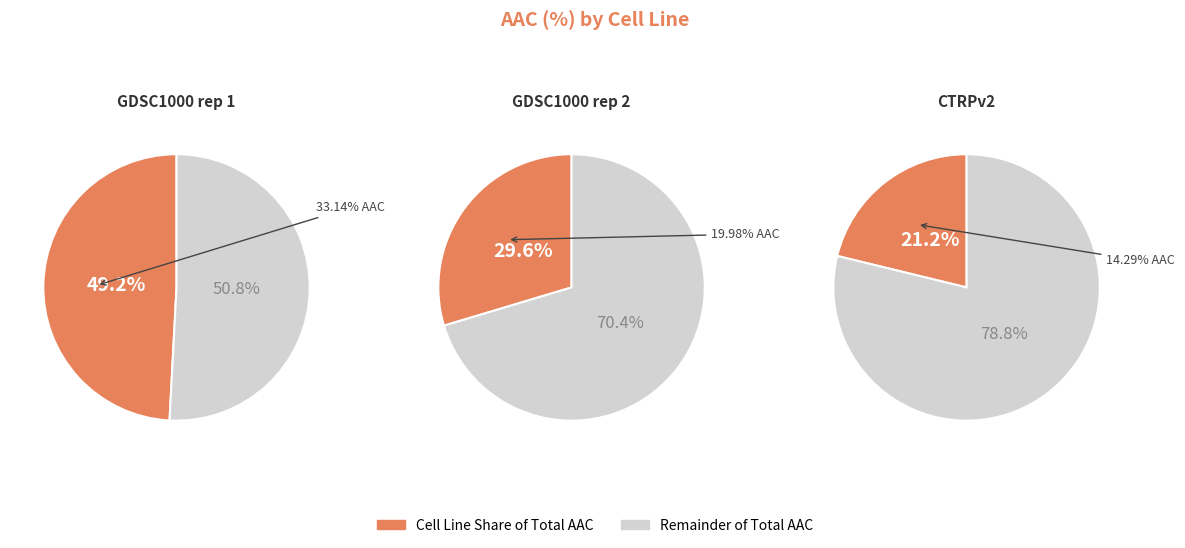

What percentage is the GDSC1000 rep 1 slice, to the nearest percent?

49%